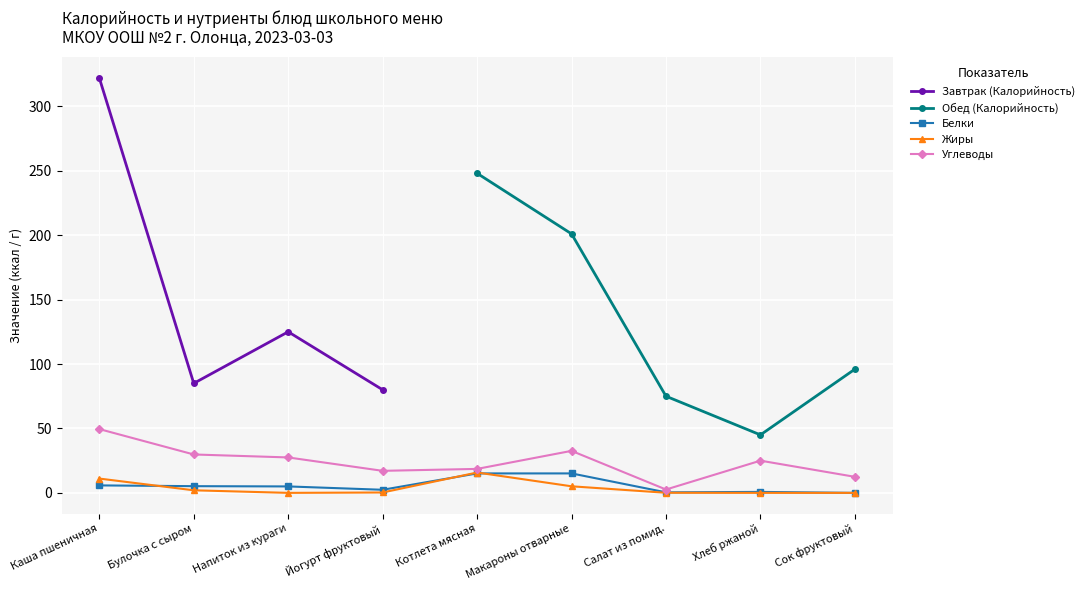

Is it true that Завтрак (Калорийность) equals 322 at Каша пшеничная?

True